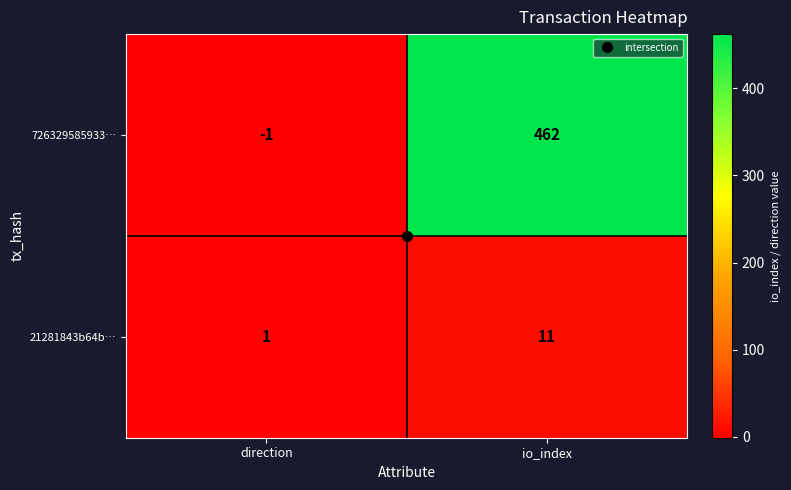

Where is 21281843b64b… nearest to the value 6?

direction